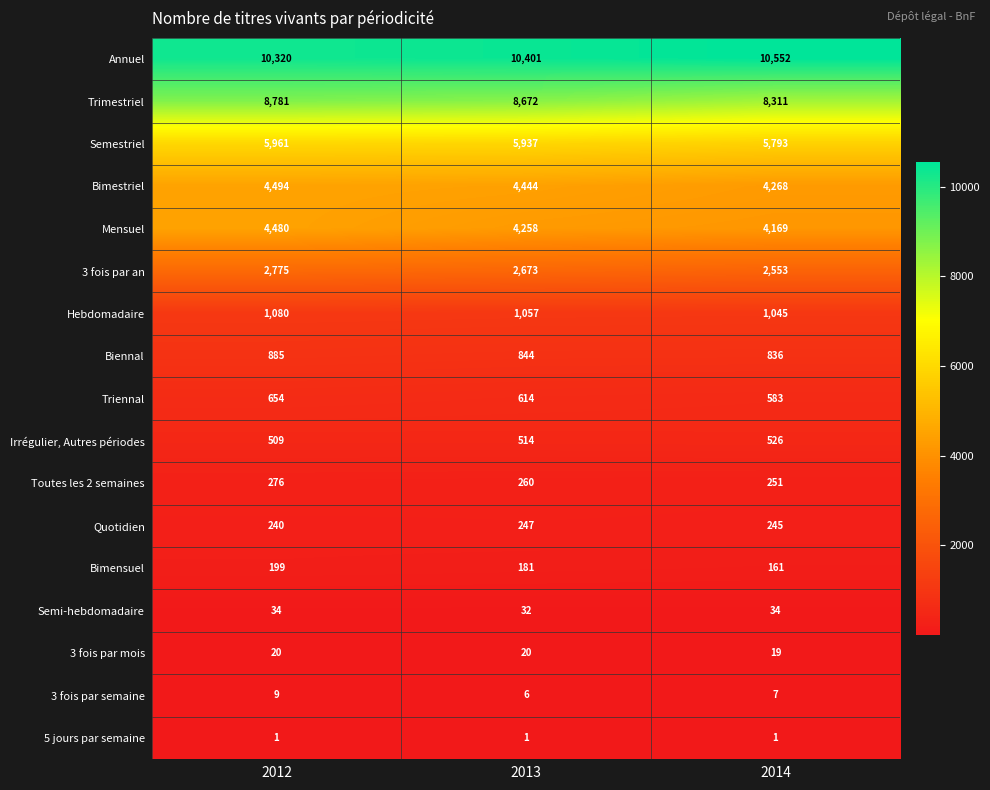

What is the sum of all Bimensuel values?

541